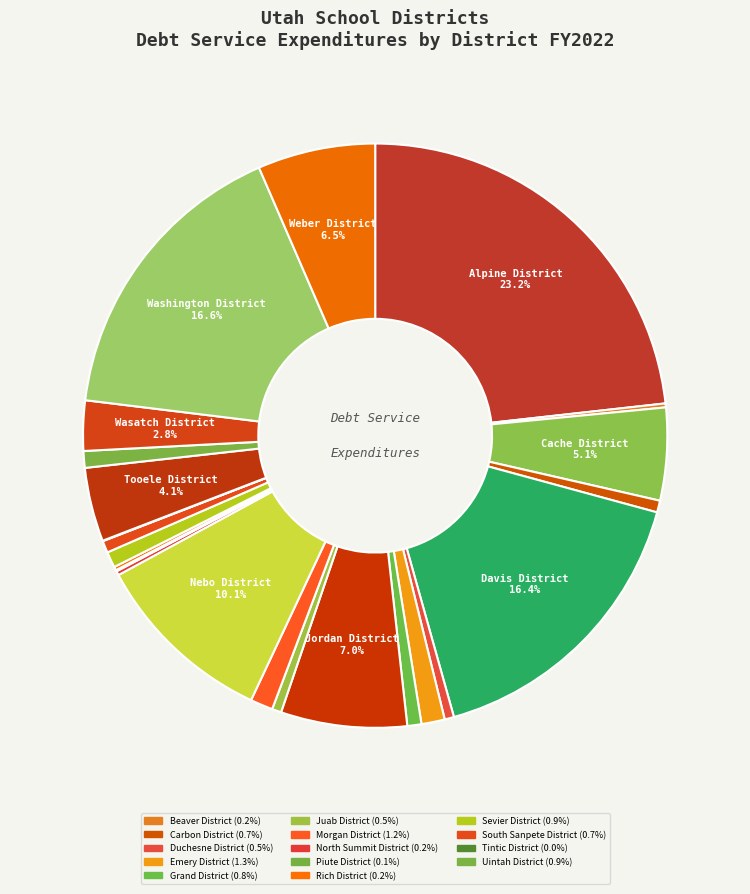

What is the smallest slice in the pie chart?

Tintic District